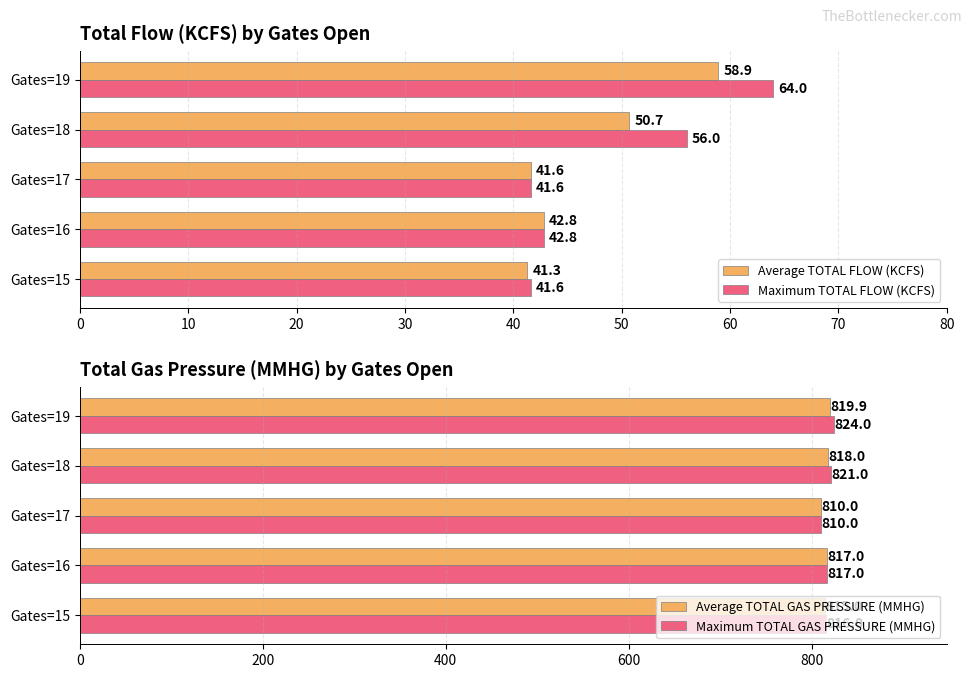

What is the value of the Average TOTAL FLOW (KCFS) bar at the 1st from the left?

41.3